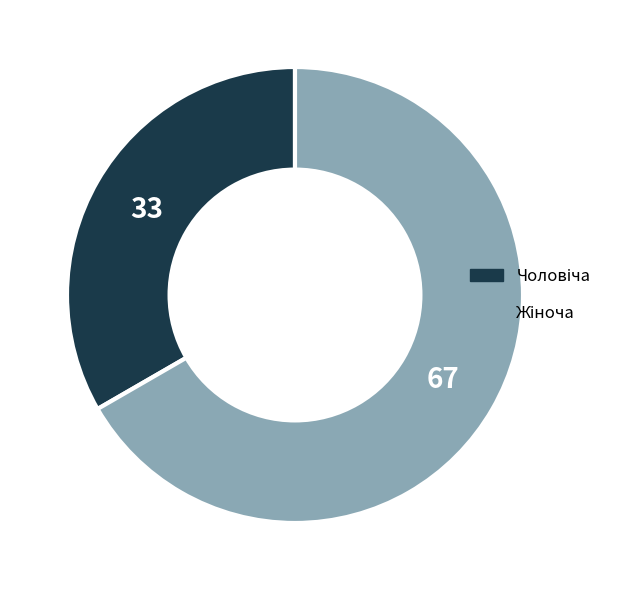

Does any single category account for the majority?

Yes